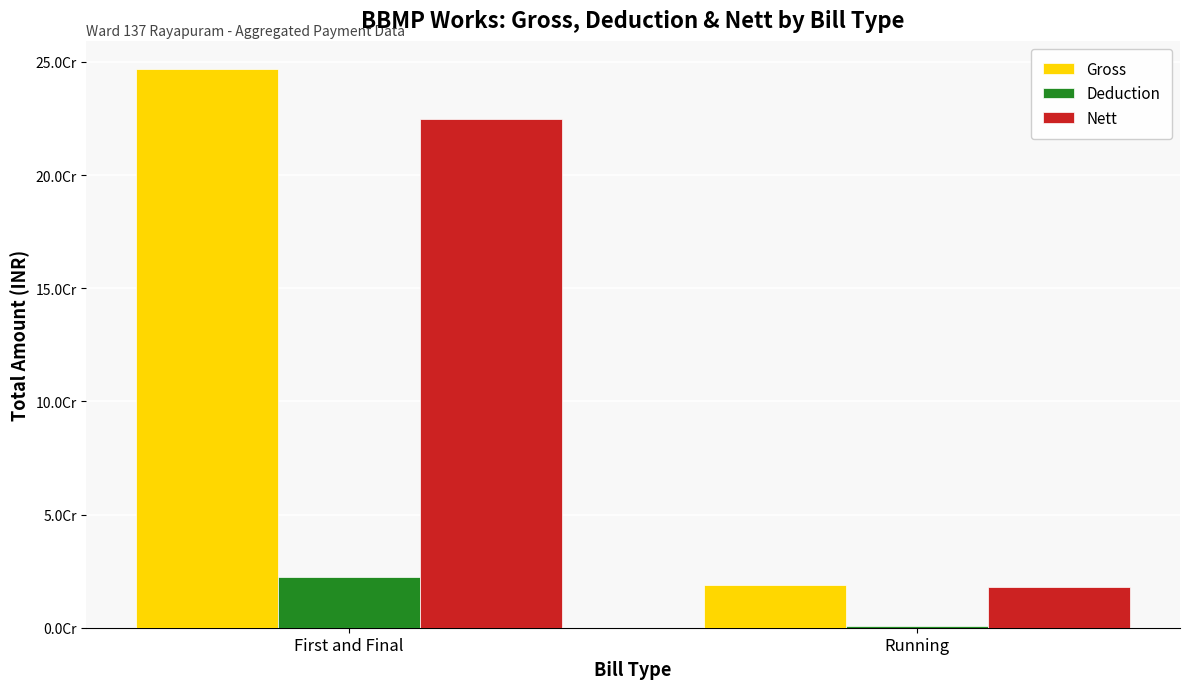

Reading left to right, extract all data points from this chart.

Gross: First and Final=246933076	Running=18856724
Deduction: First and Final=22258690	Running=777077
Nett: First and Final=224674386	Running=18079647